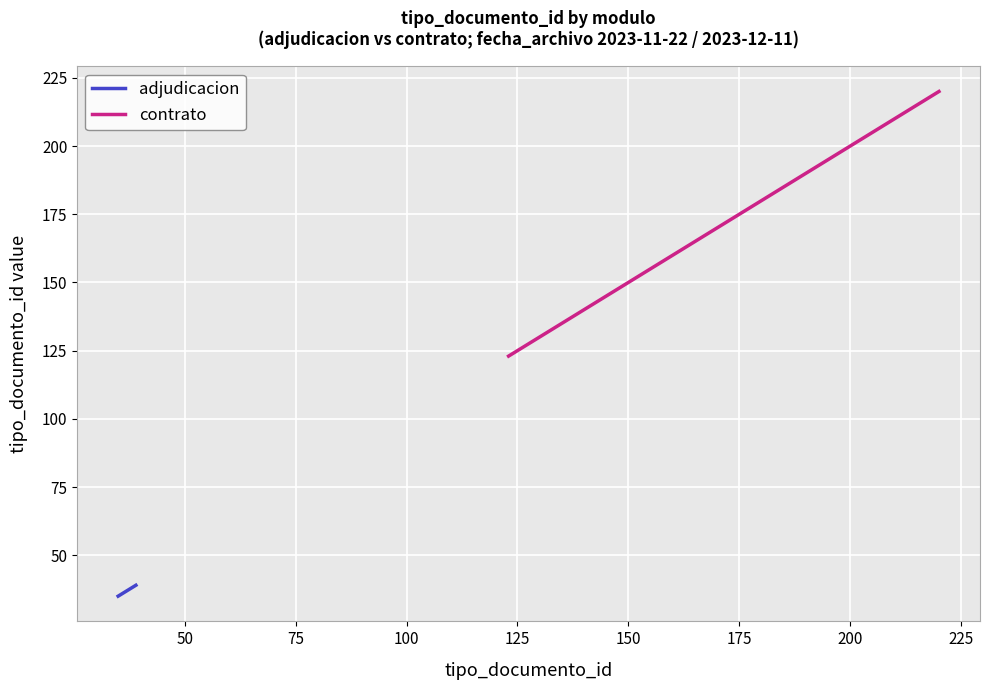

The adjudicacion series shows 37 at 2023-11-22. True or false?

True